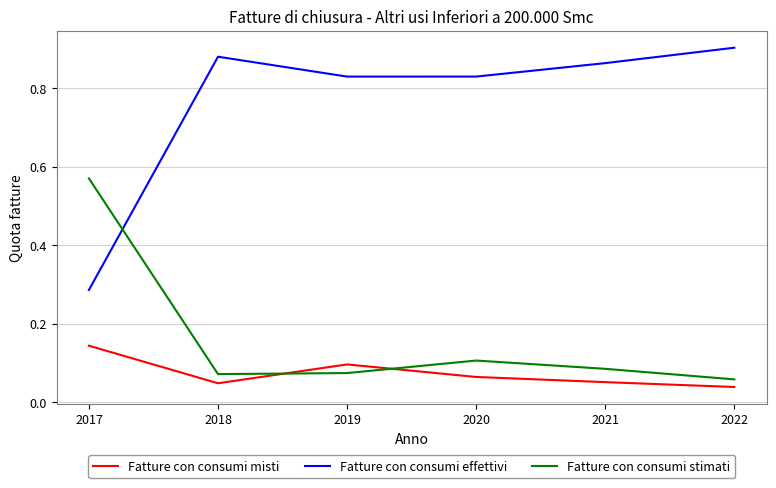

What is the difference between the Fatture con consumi stimati values at 2019 and 2017?

0.5